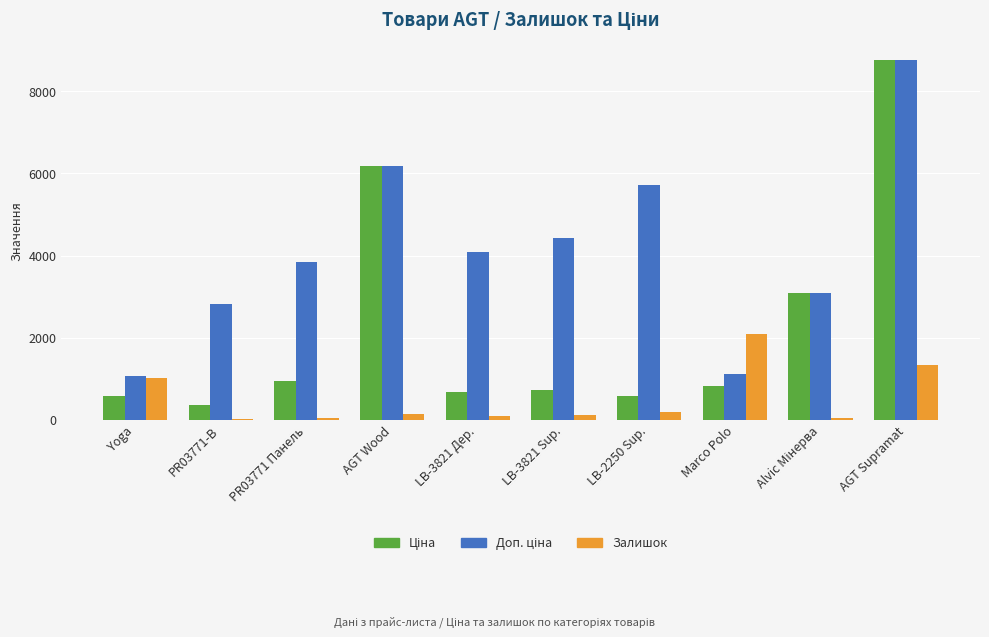

At which category is the sum across all series the highest?

AGT Supramat